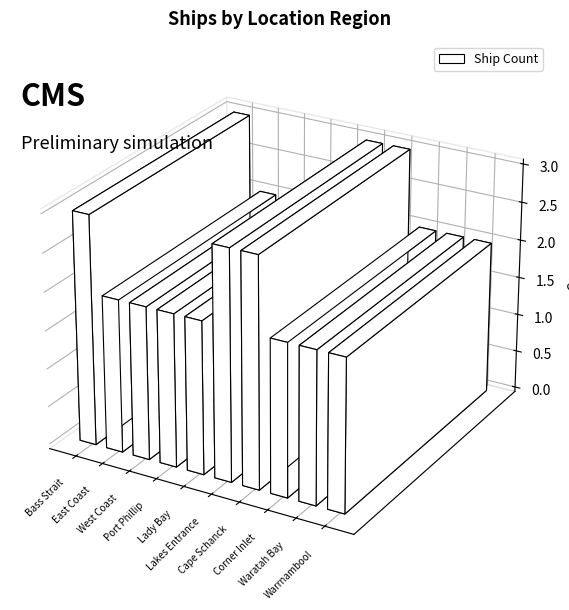

Is it true that the value at Cape Schanck is 3?

True